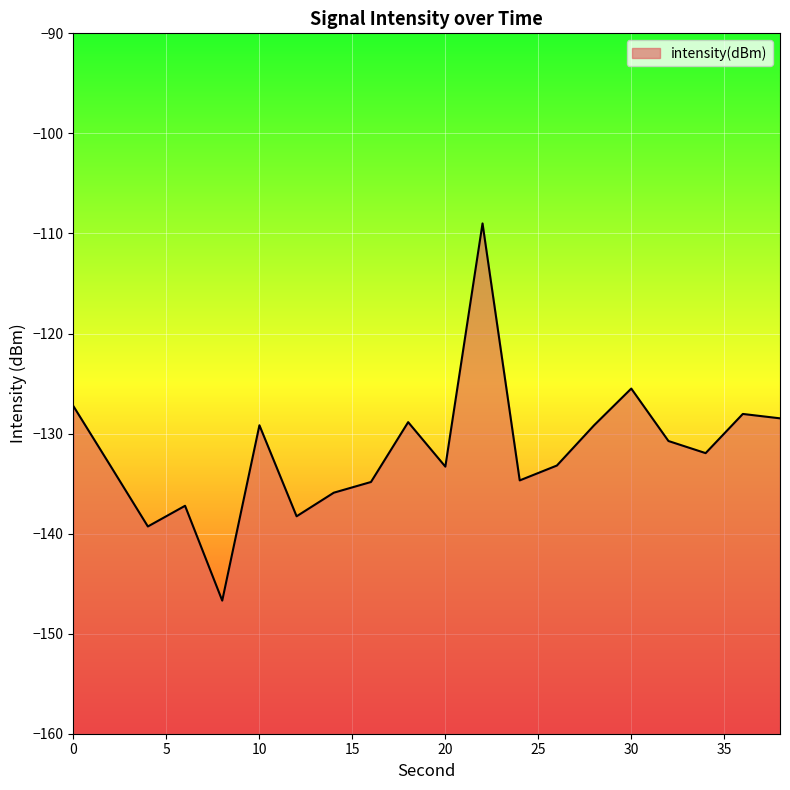

List the labels in order of value, smallest first.

8, 4, 12, 6, 14, 16, 24, 20, 2, 26, 34, 32, 28, 10, 18, 38, 36, 0, 30, 22